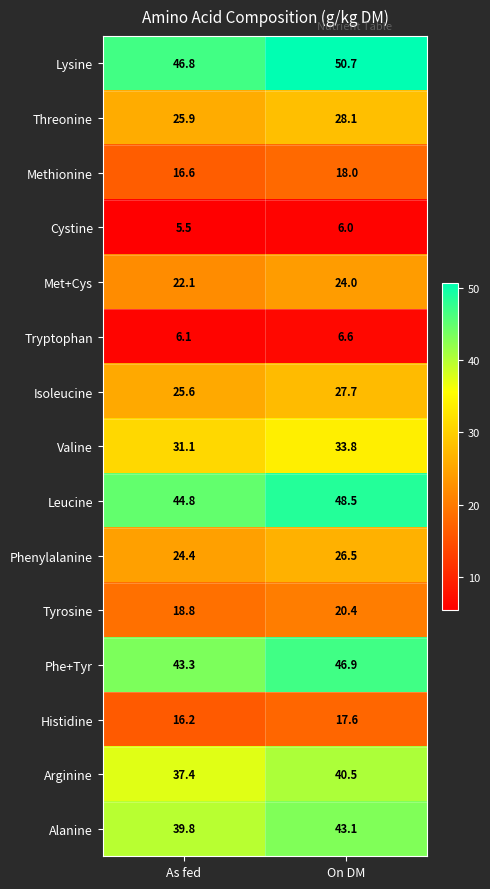

Rank the series by their maximum value, from highest to lowest.

Lysine, Leucine, Phe+Tyr, Alanine, Arginine, Valine, Threonine, Isoleucine, Phenylalanine, Met+Cys, Tyrosine, Methionine, Histidine, Tryptophan, Cystine